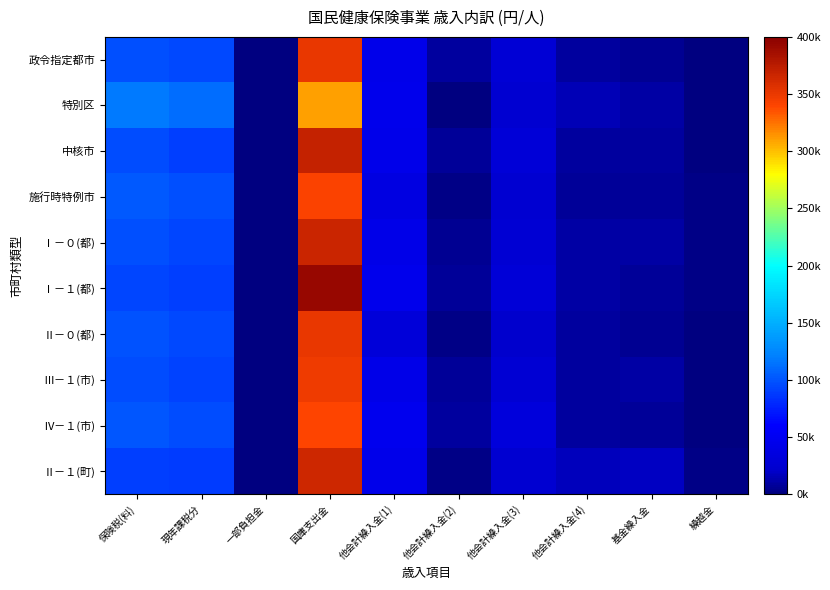

Which series changed the most between 現年課税分 and 他会計繰入金(1)?

特別区